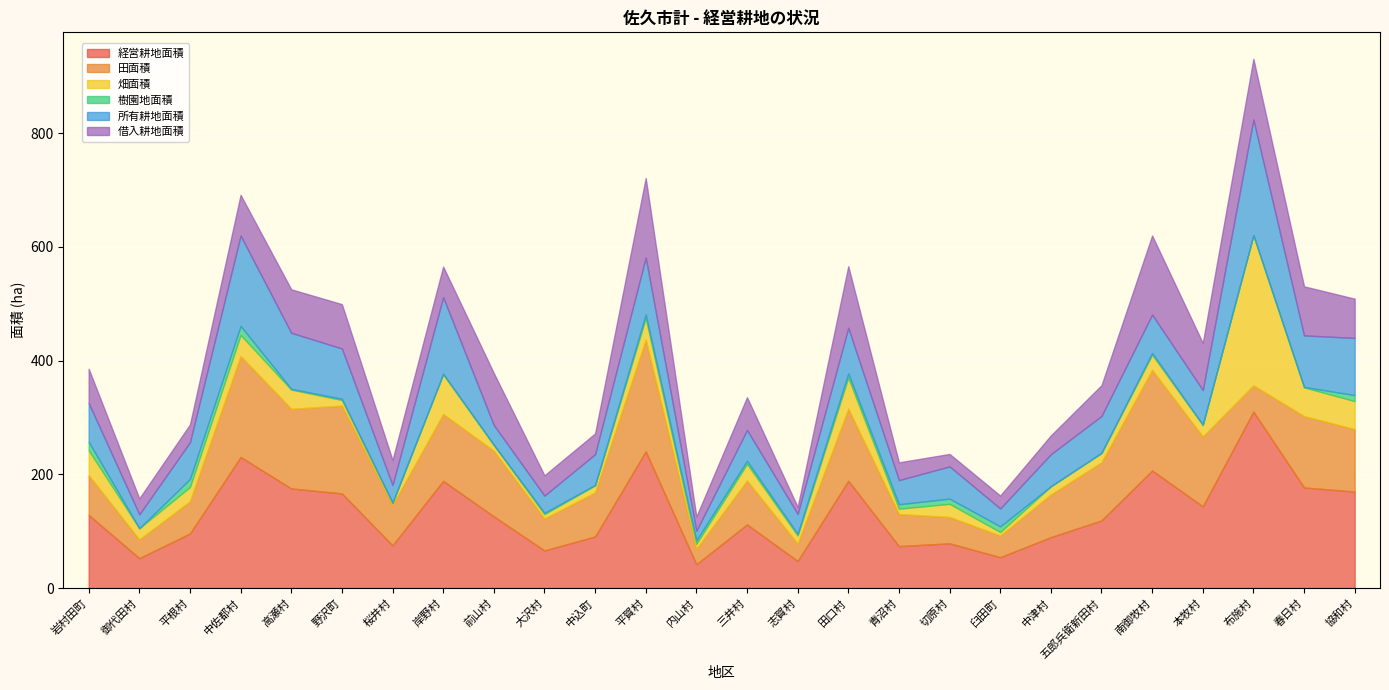

Where is the first local maximum for 畑面積?

中佐都村